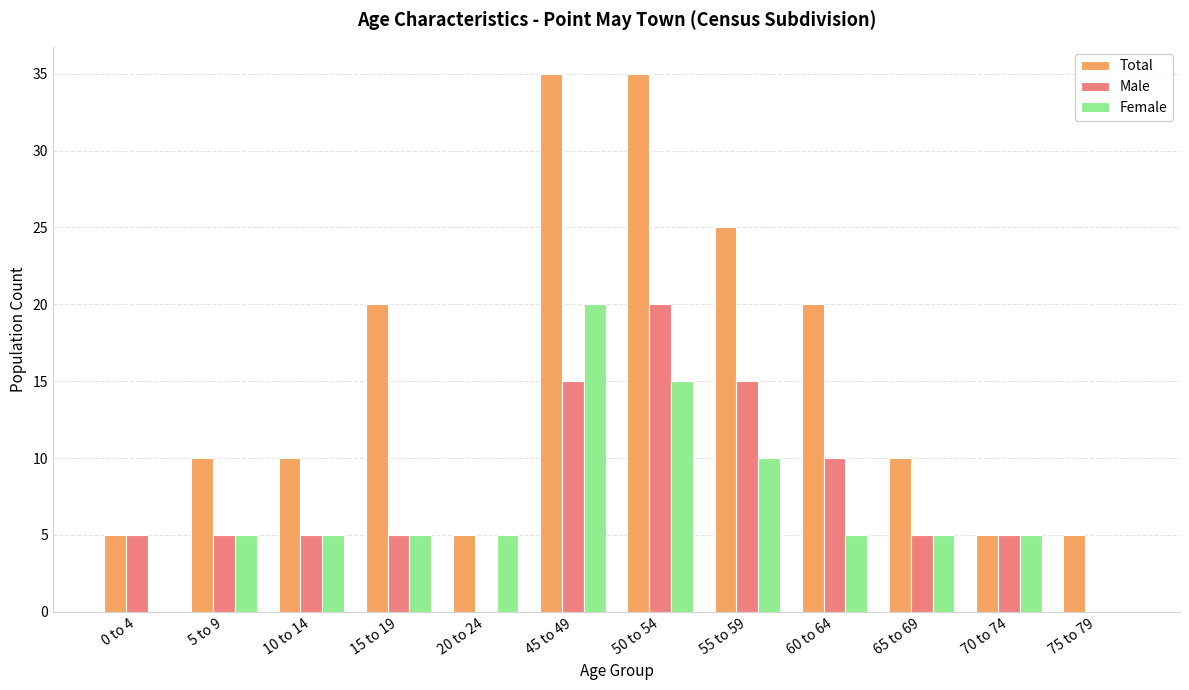

At which label does Female reach its peak?

45 to 49